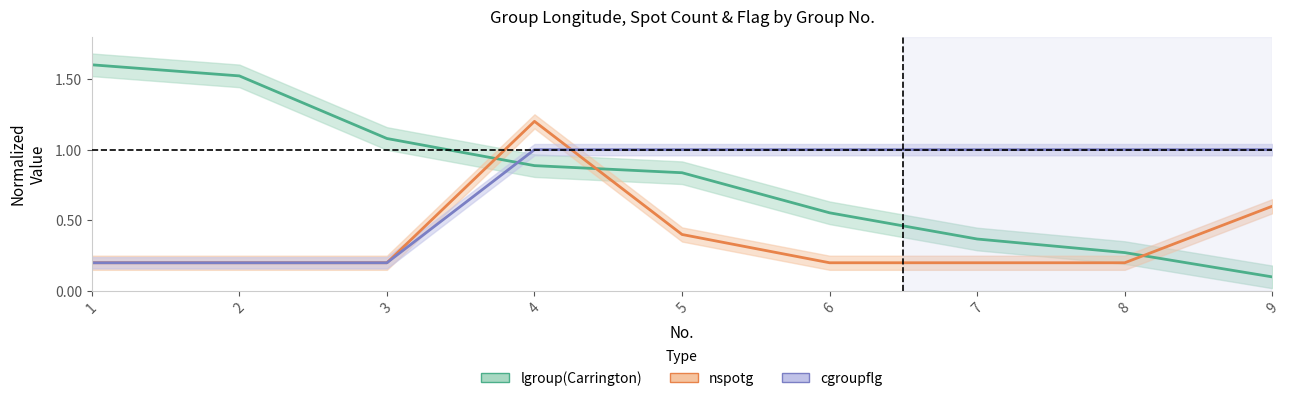

Is the value of cgroupflg at 6 greater than the value of lgroup(Carrington) at 6?

Yes